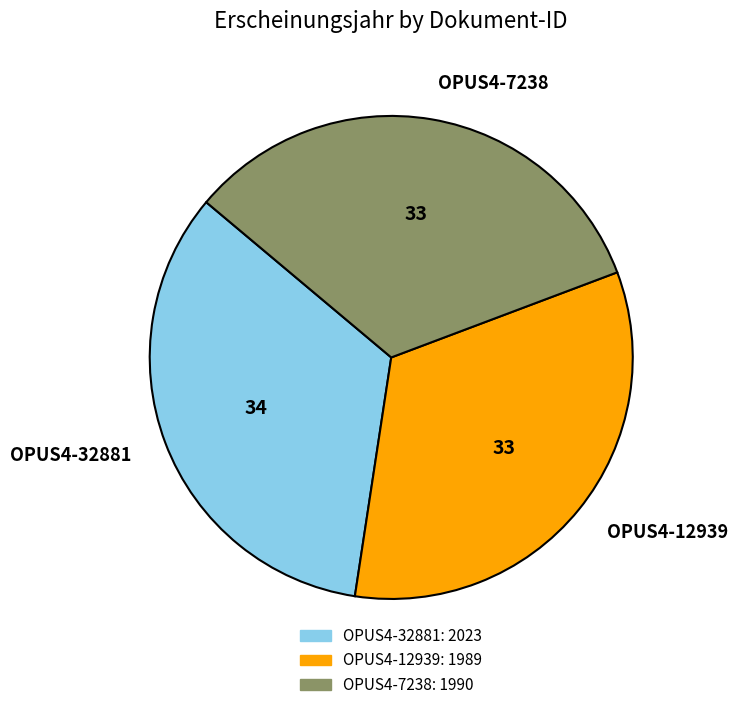

Is it true that OPUS4-12939 is 33% of the pie?

True